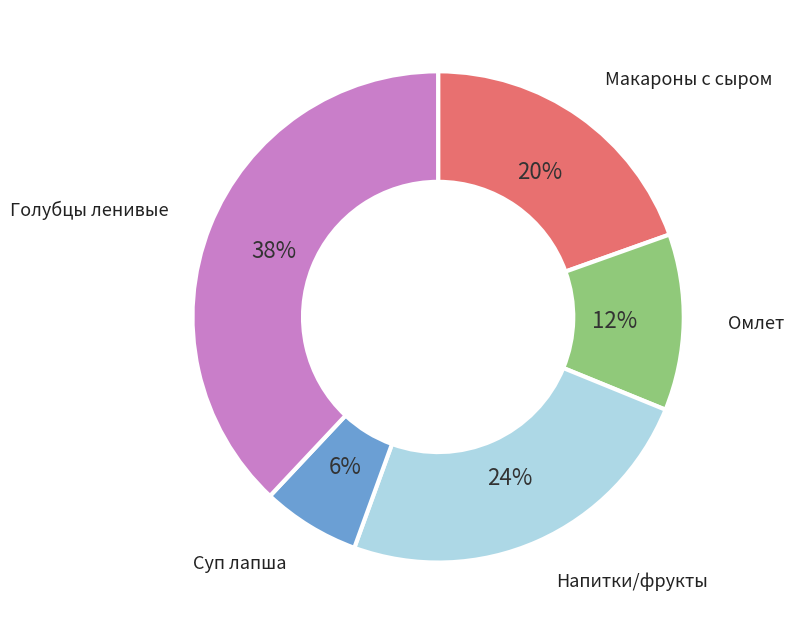

To the nearest percent, what is the difference between the largest and smallest slice percentages?

32%